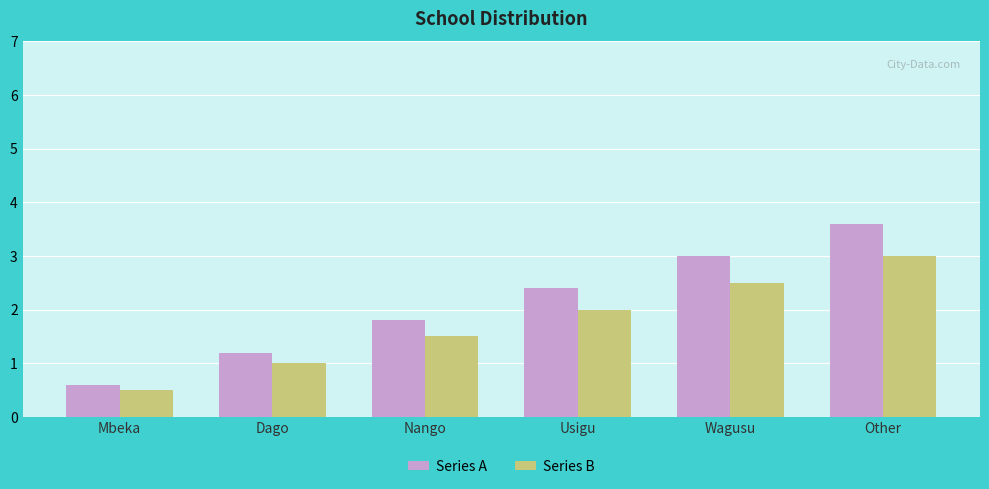

What is the average value of the Series B series?

1.8